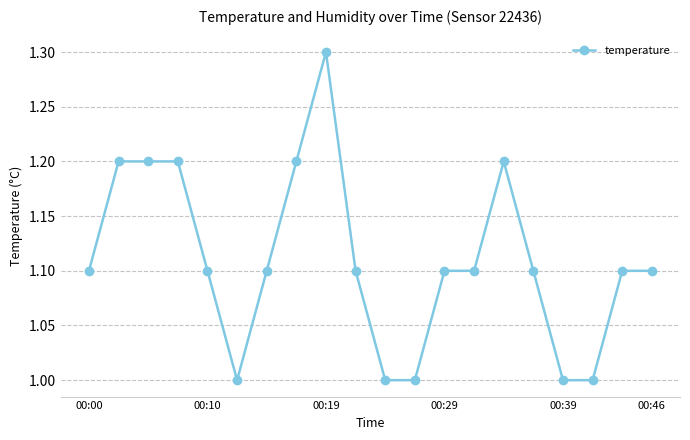

What is the minimum value shown in the chart?

1.0